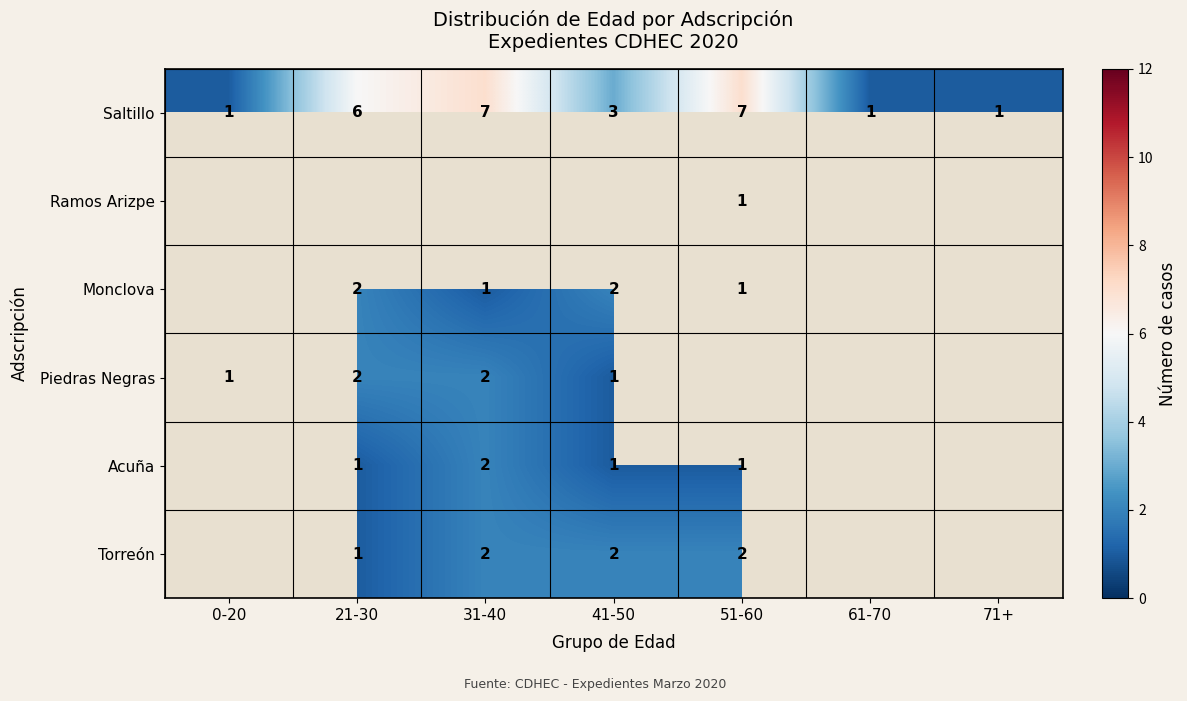

Between 71+ and 41-50, which is larger?

41-50